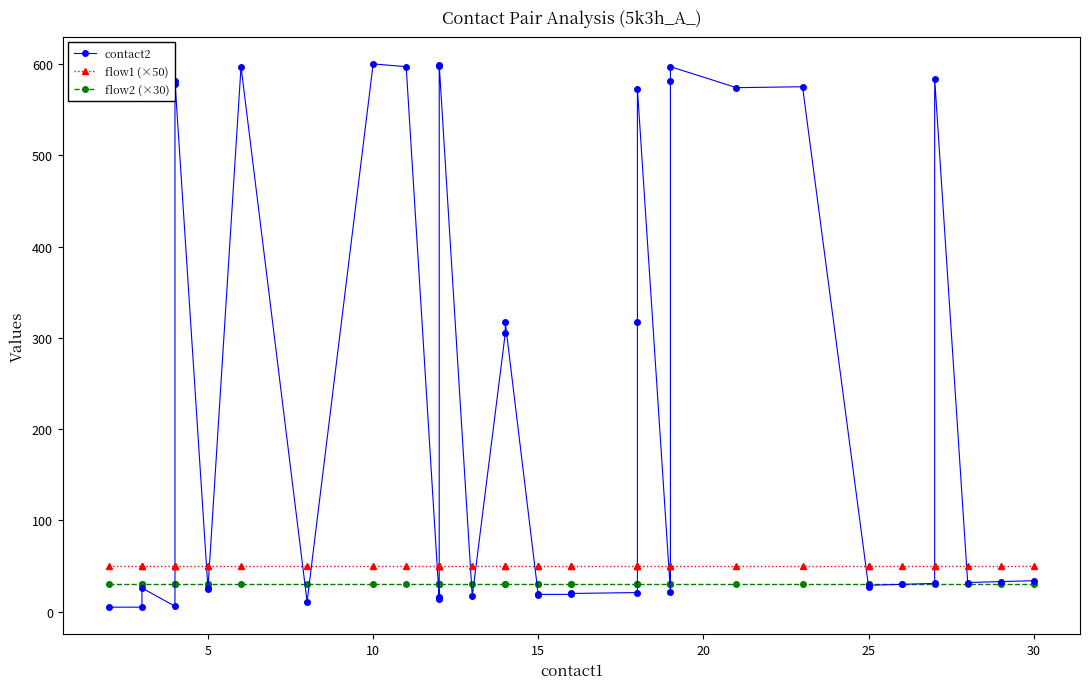

At how many categories does at least one series exceed 194?

16